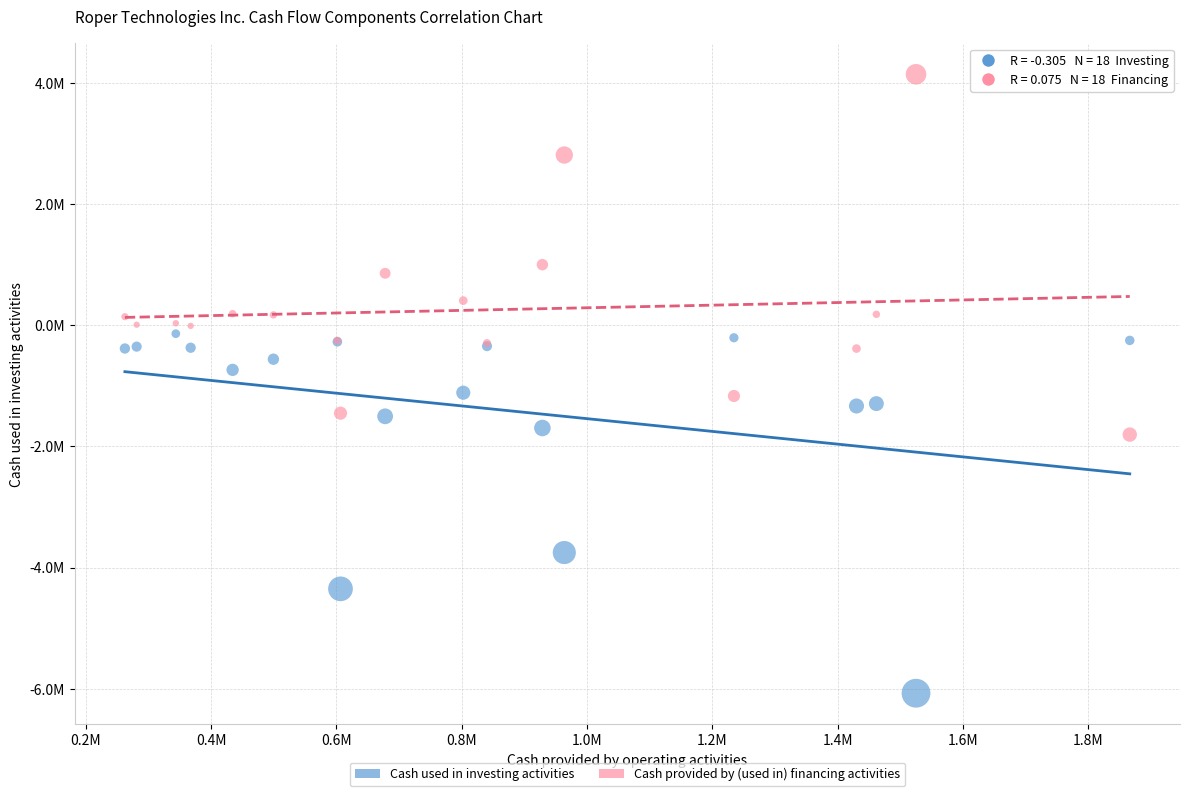

What are all the series names shown in the legend?

Cash used in investing activities, Cash provided by (used in) financing activities